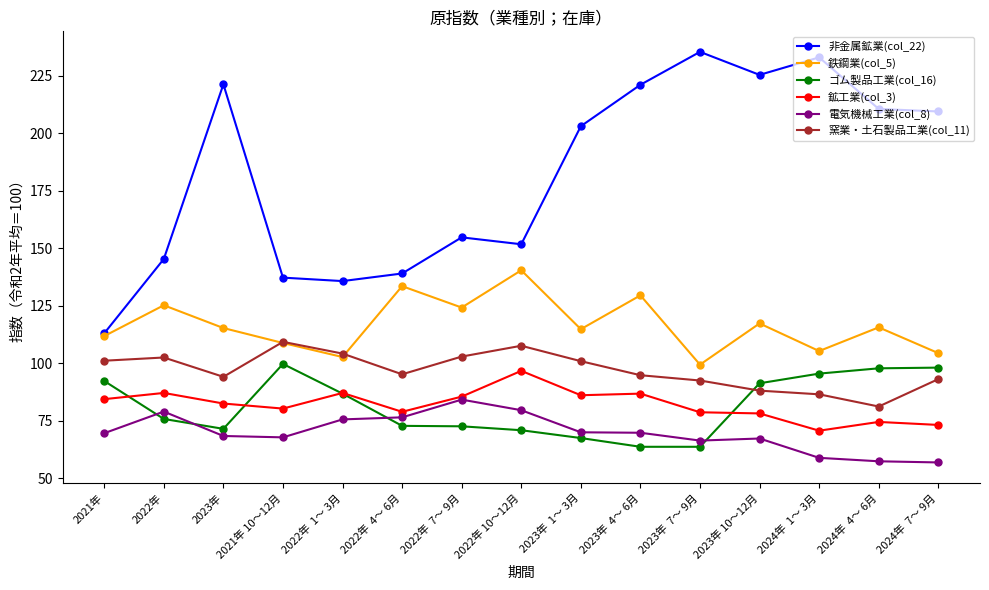

The value of 電気機械工業(col_8) at 2022年  7～ 9月 is 84.2. True or false?

True